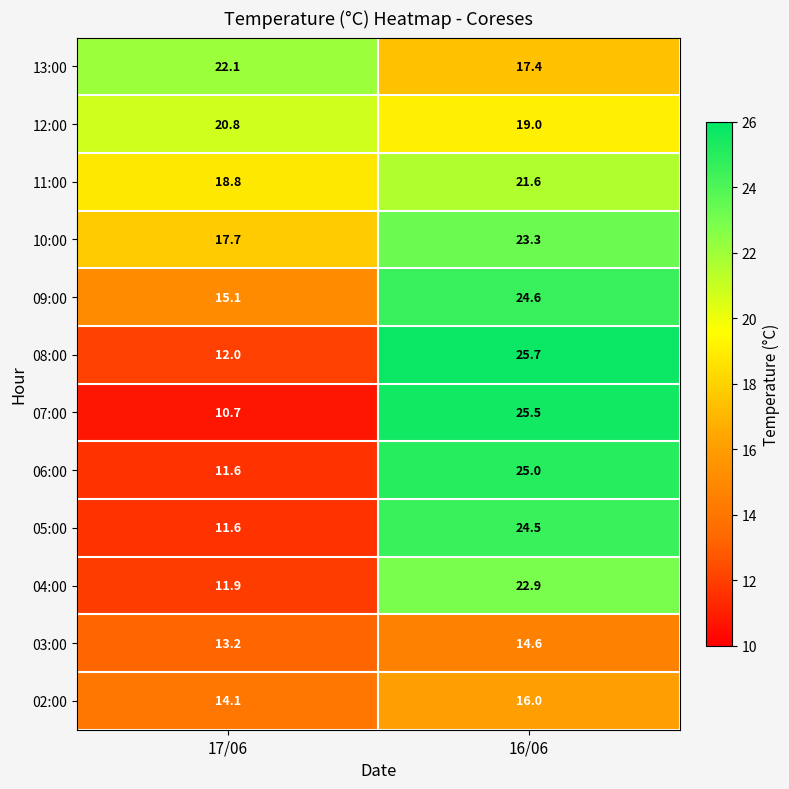

The value of 09:00 at 16/06 is 24.6. True or false?

True